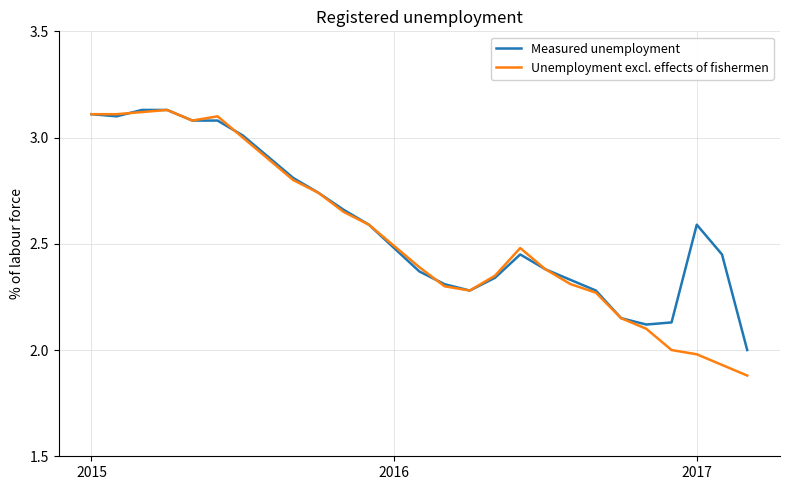

Which series has the largest range (max minus min)?

Unemployment excl. effects of fishermen